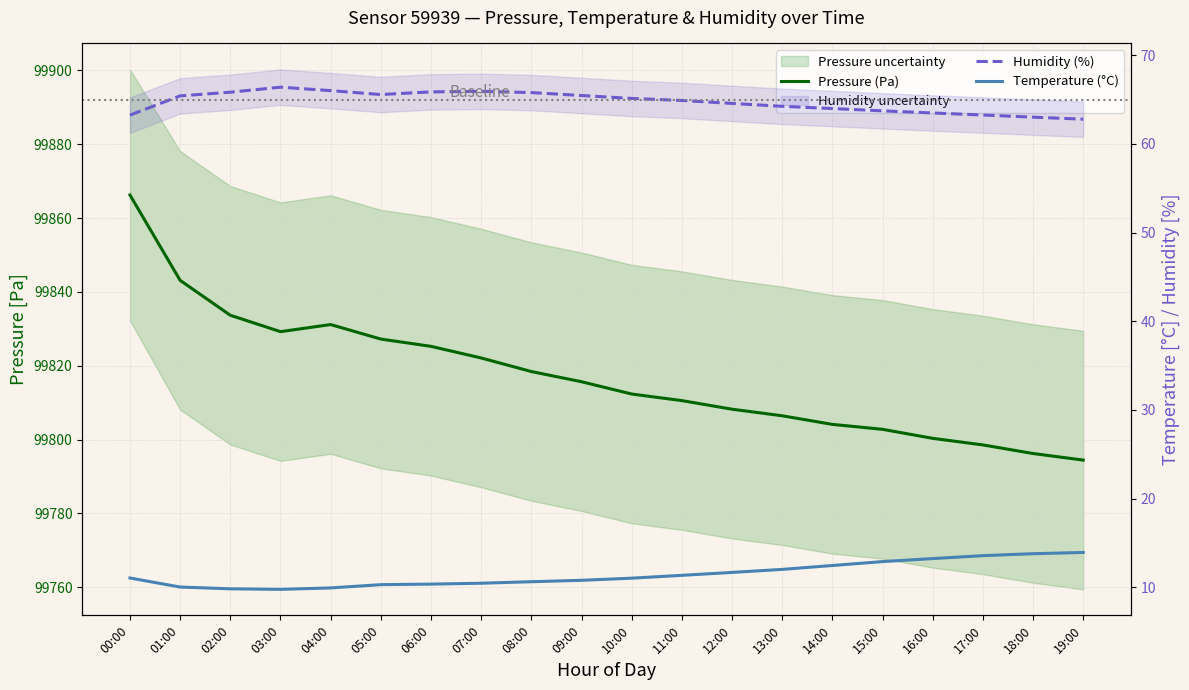

What is the label of the 13th point from the right?

07:00